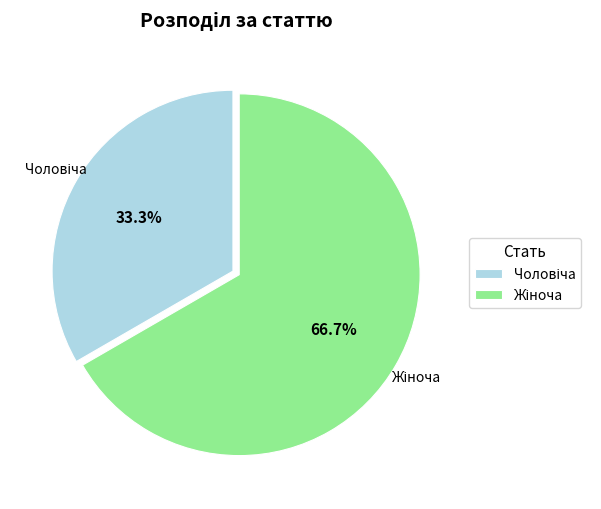

Is there a majority slice in this chart?

Yes